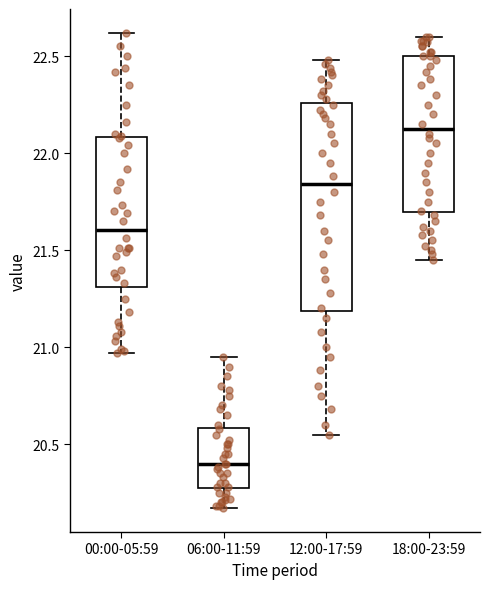

Which box has the lowest median line?

06:00-11:59